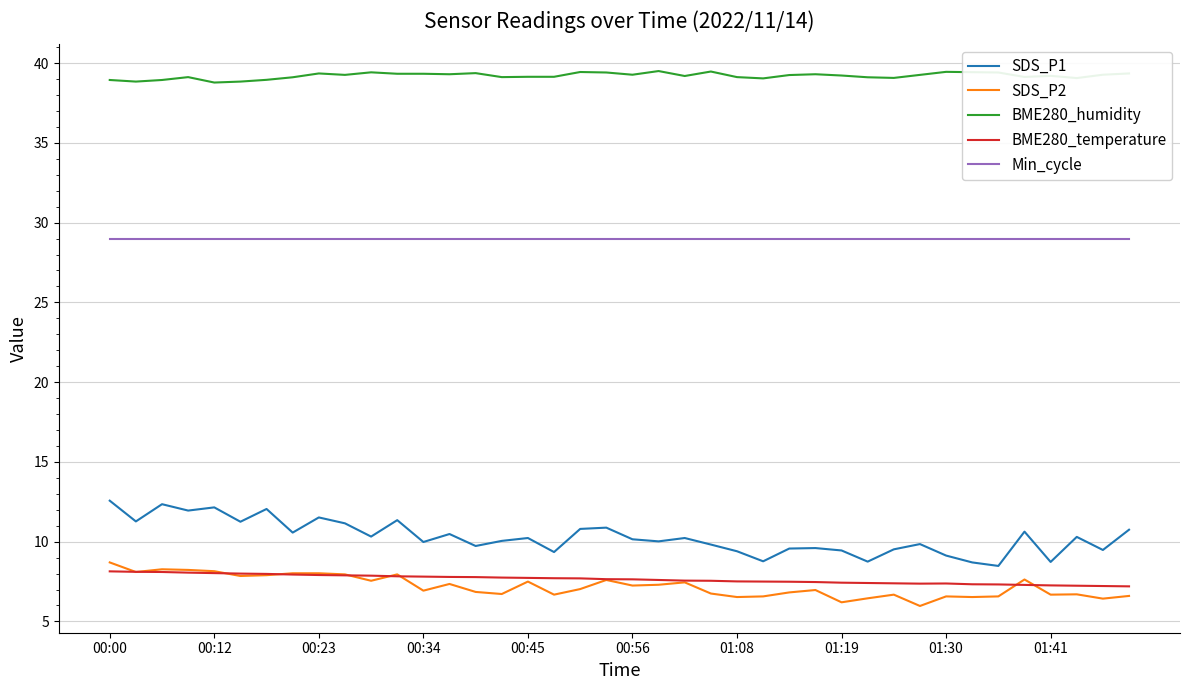

True or false: BME280_temperature and BME280_humidity intersect in this chart.

False